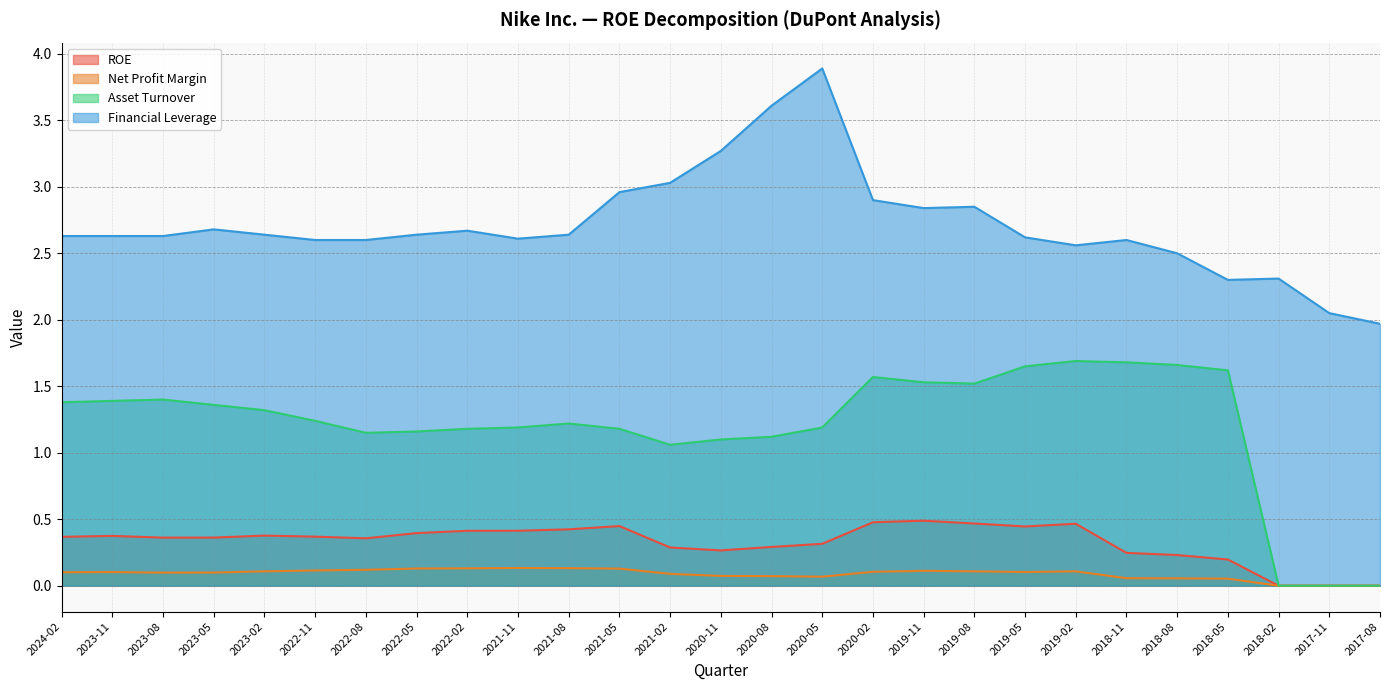

Does the chart display data point markers on the line(s)?

No